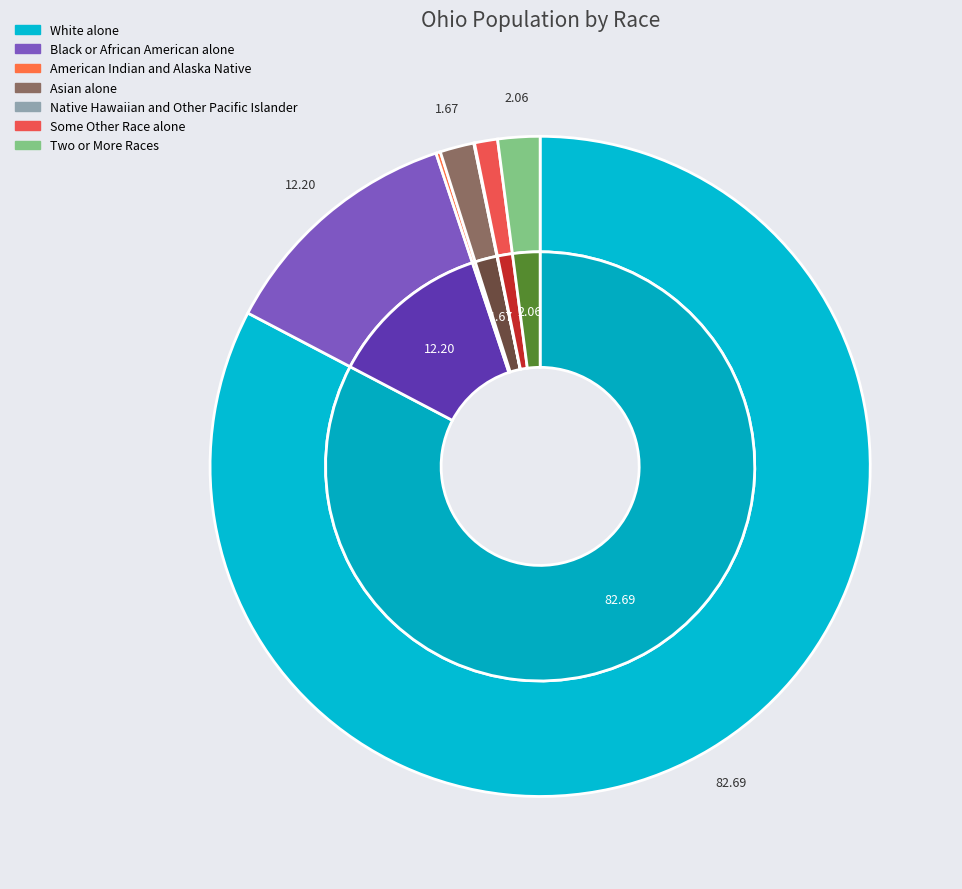

Which has a higher value, Native Hawaiian and Other Pacific Islander or American Indian and Alaska Native?

American Indian and Alaska Native